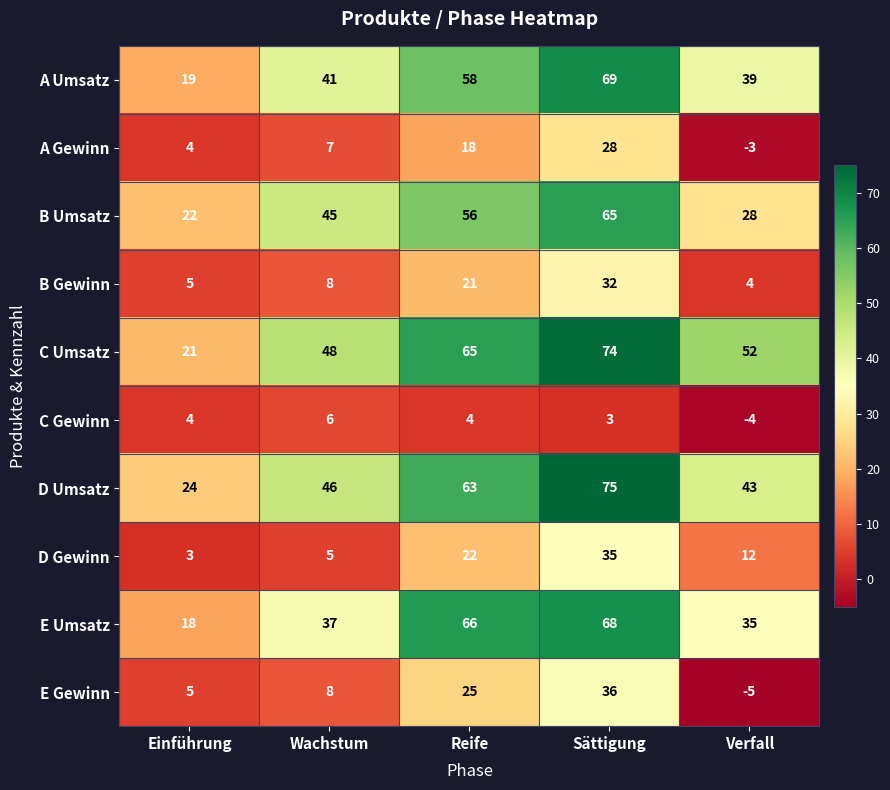

The D Gewinn series shows 3 at Einführung. True or false?

True